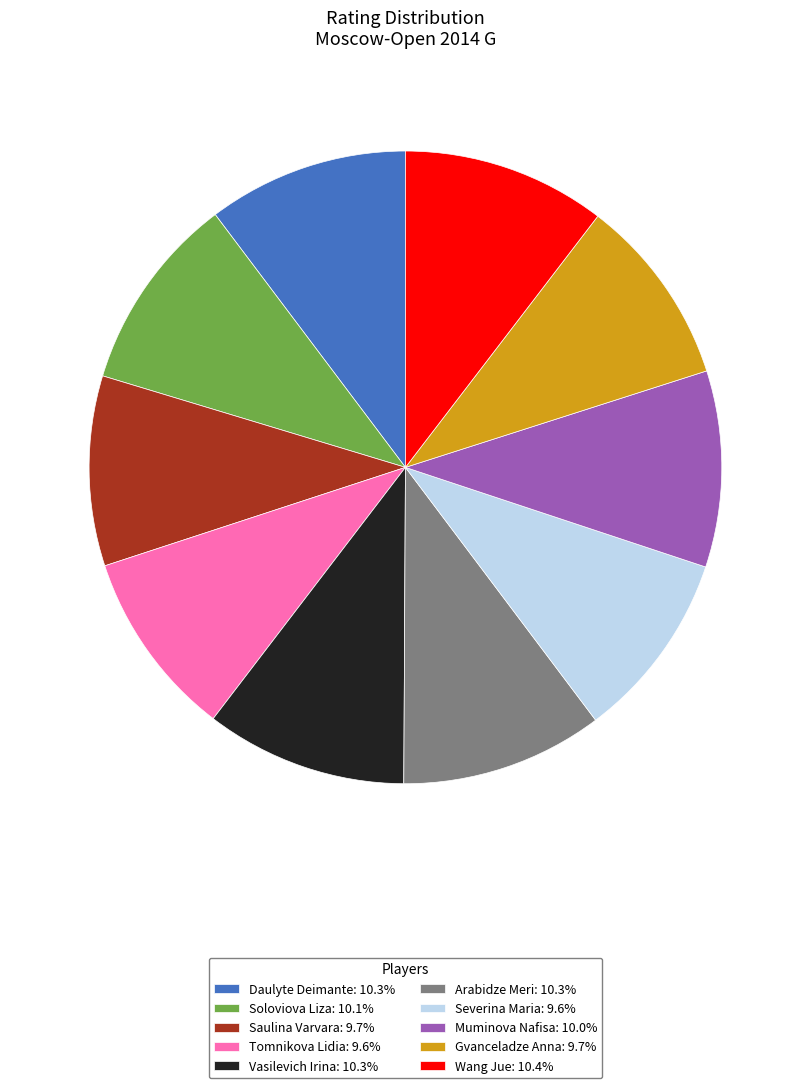

Between Arabidze Meri and Gvanceladze Anna, which is larger?

Arabidze Meri